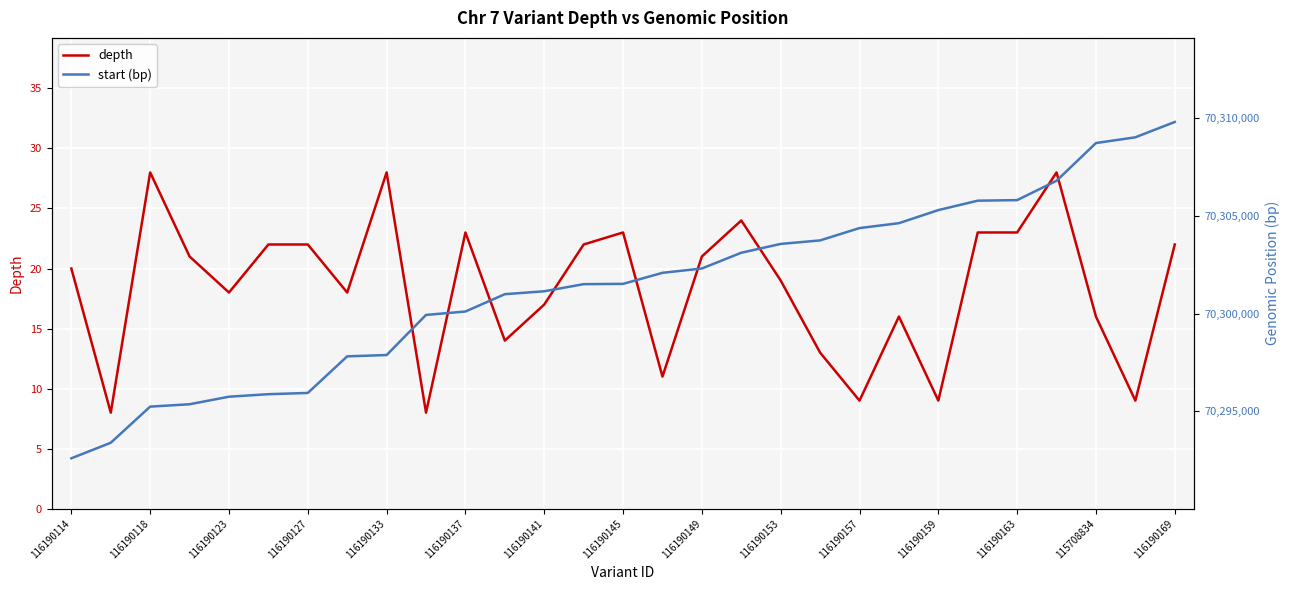

What is the lowest value of the depth series?

8